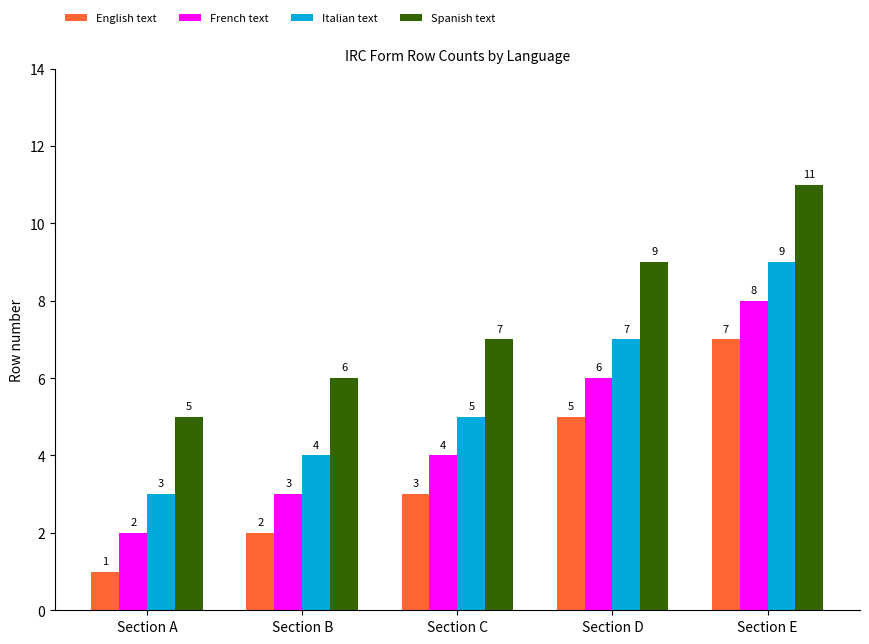

What are all the series names shown in the legend?

English text, French text, Italian text, Spanish text